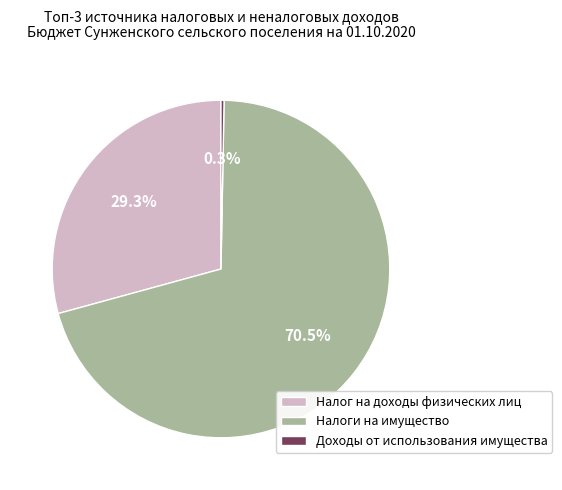

What is the majority slice?

Налоги на имущество